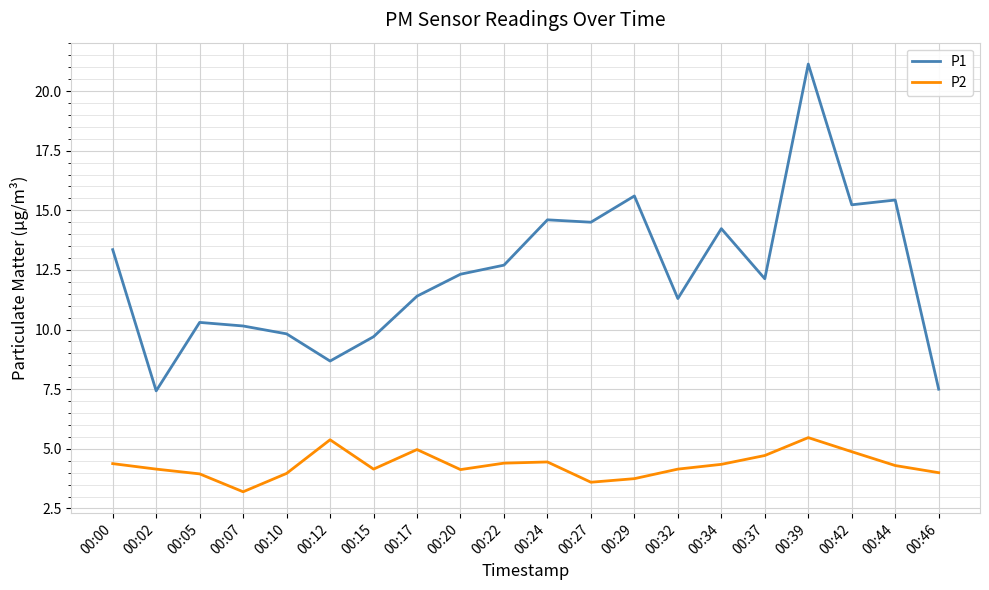

The value of P1 at 00:20 is 16.8. True or false?

False